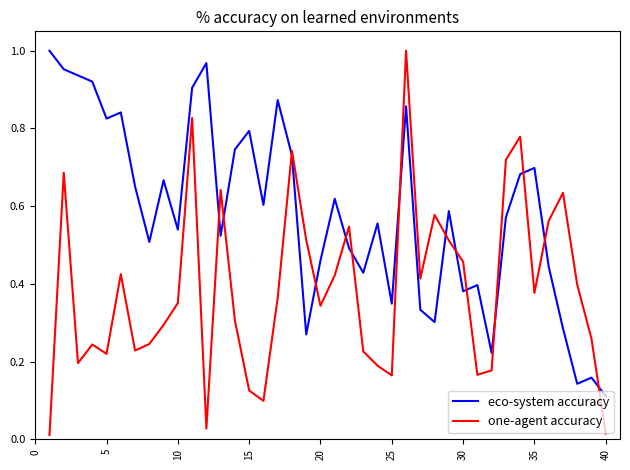

List the series in order of their overall mean, highest first.

eco-system accuracy, one-agent accuracy